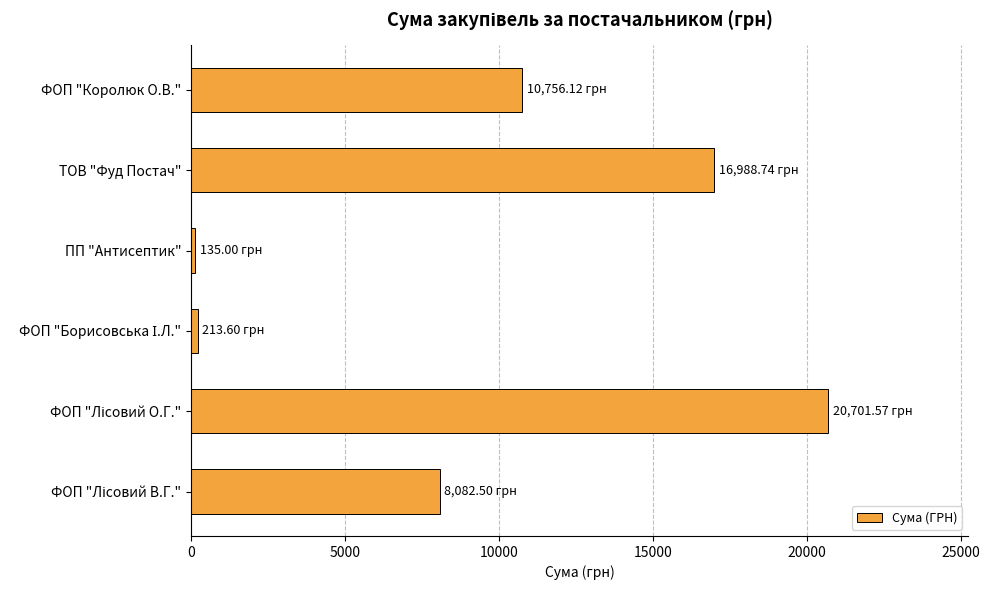

What is the maximum value shown in the chart?

20701.6